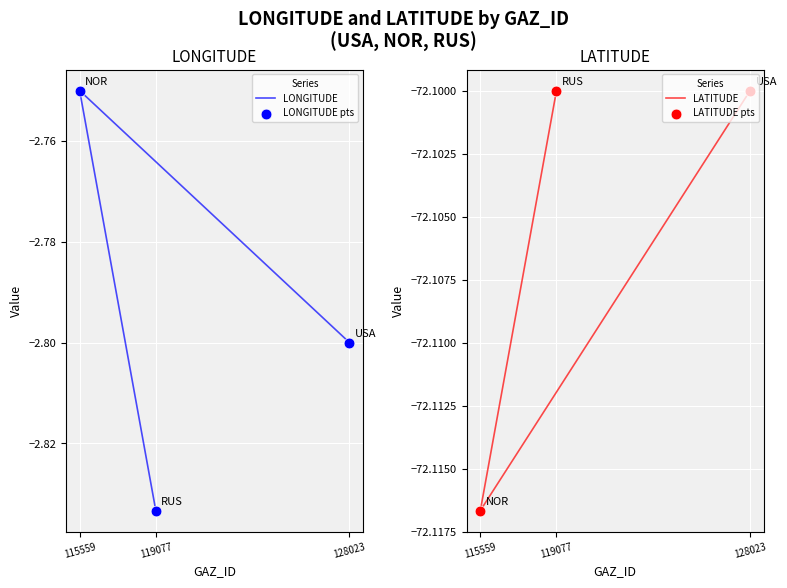

Which series contains the lowest Y value?

LATITUDE